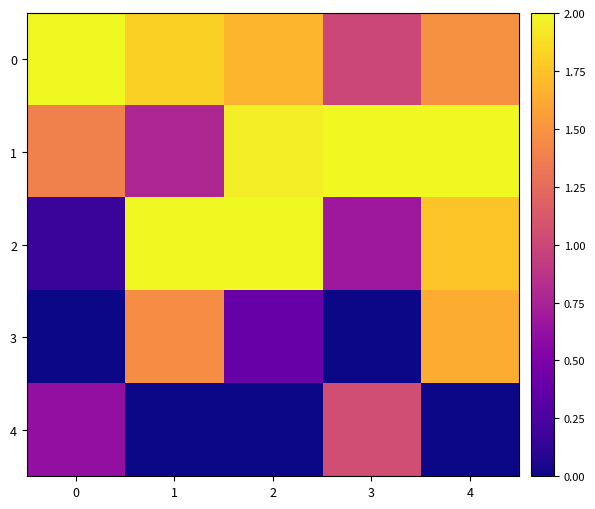

At 2, list the series in order from smallest to largest.

4, 3, 0, 1, 2